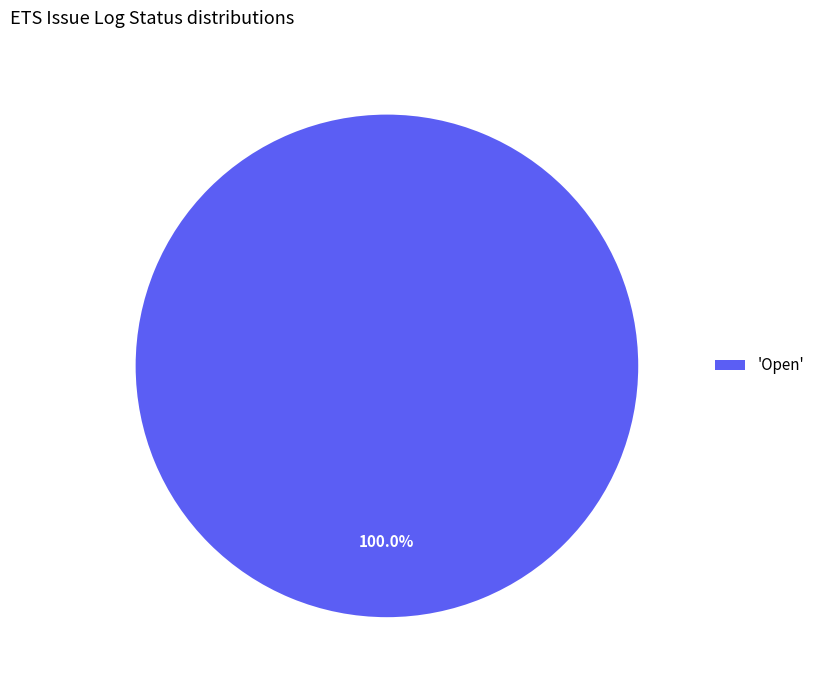

How many segments does this pie chart have?

1